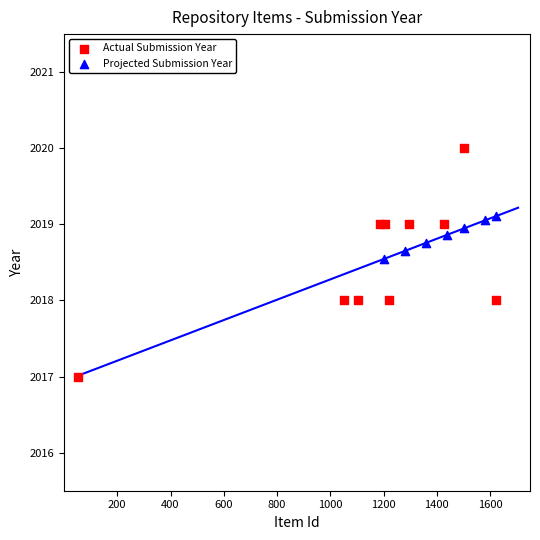

Which series has the largest Y range (max minus min)?

Actual Submission Year